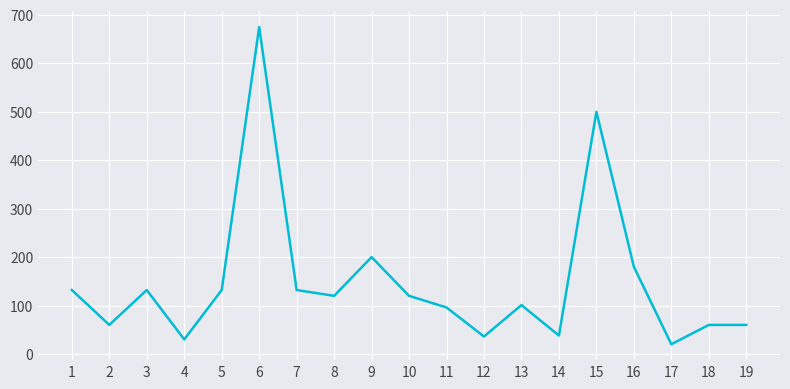

Is it true that the value at 5 is 132?

True